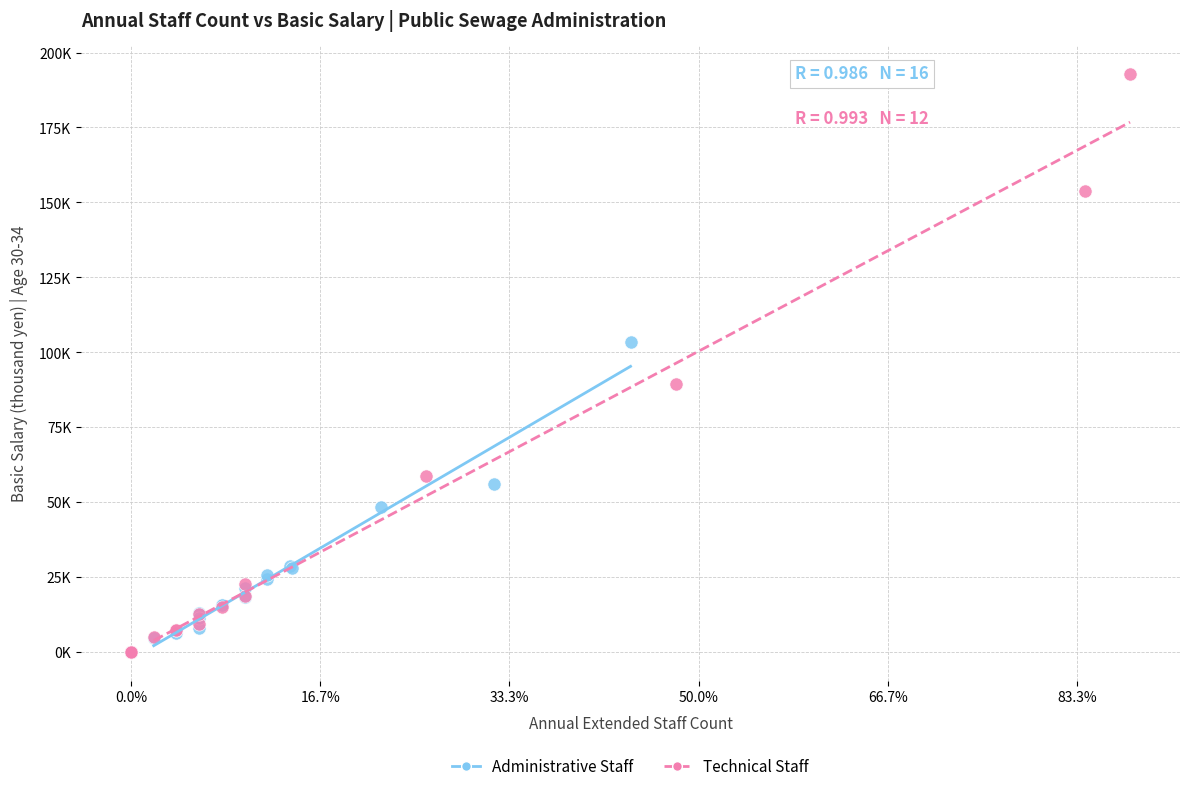

What are all the series names shown in the legend?

Administrative Staff, Technical Staff